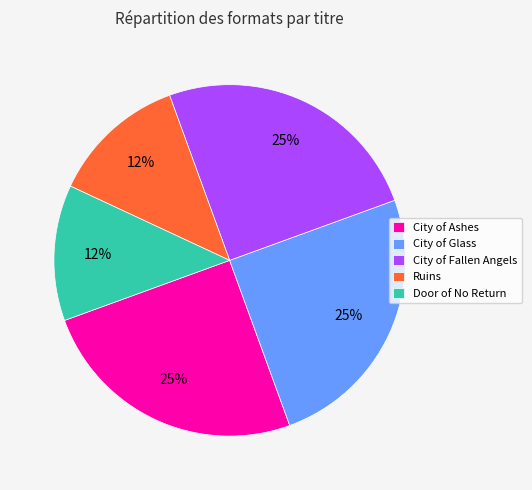

The City of Ashes slice represents 15% of the pie. True or false?

False